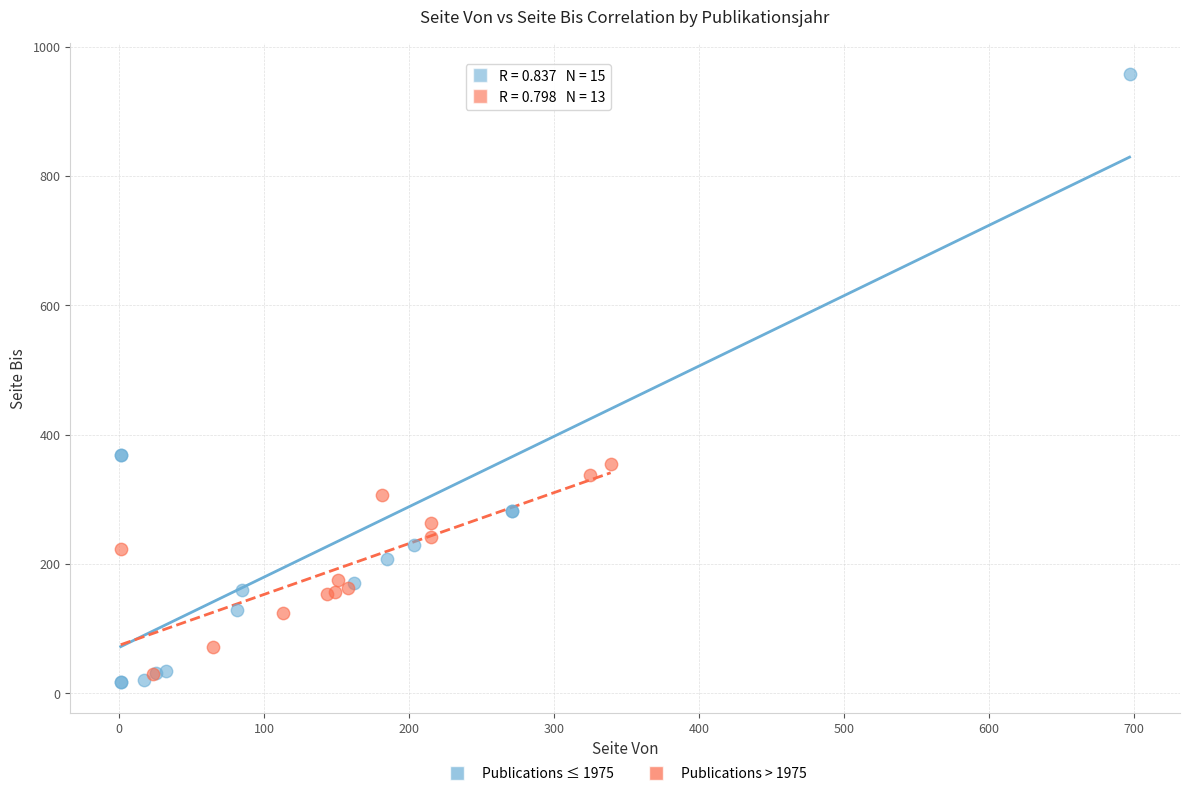

Which series has the largest Y range (max minus min)?

Publications ≤ 1975